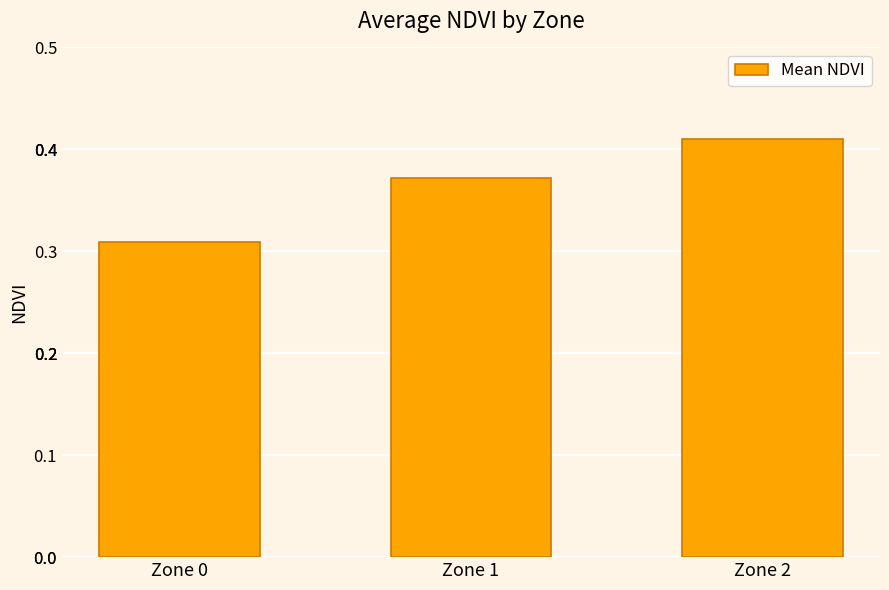

What is the change in value from Zone 0 to Zone 1?

+0.1